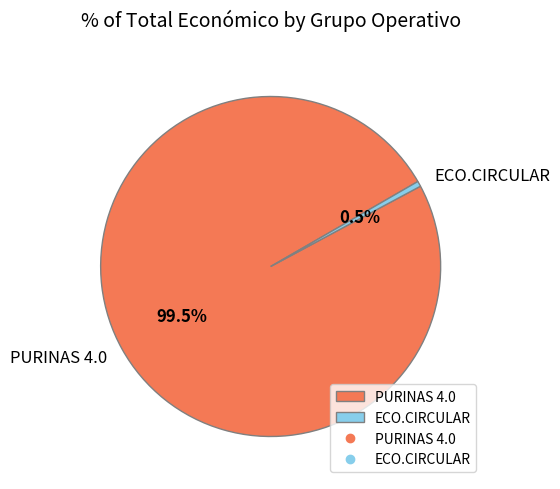

To the nearest percent, what is the combined percentage of PURINAS 4.0 and ECO.CIRCULAR?

100%